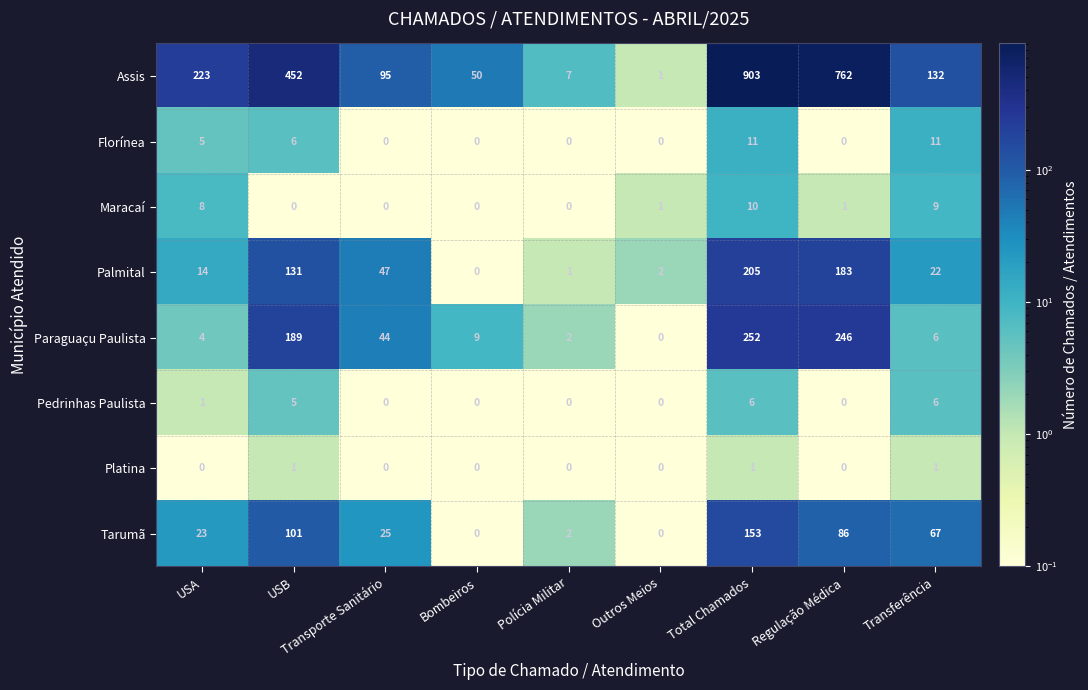

What is the greatest value displayed?

903